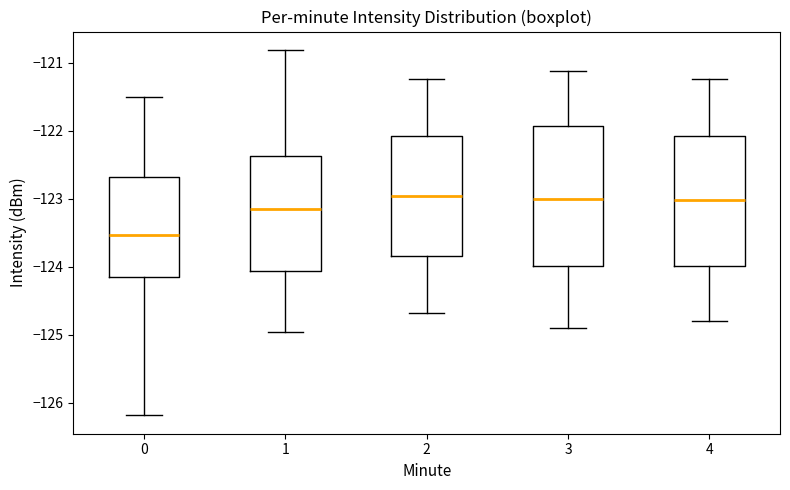

Which box has the lowest median line?

0